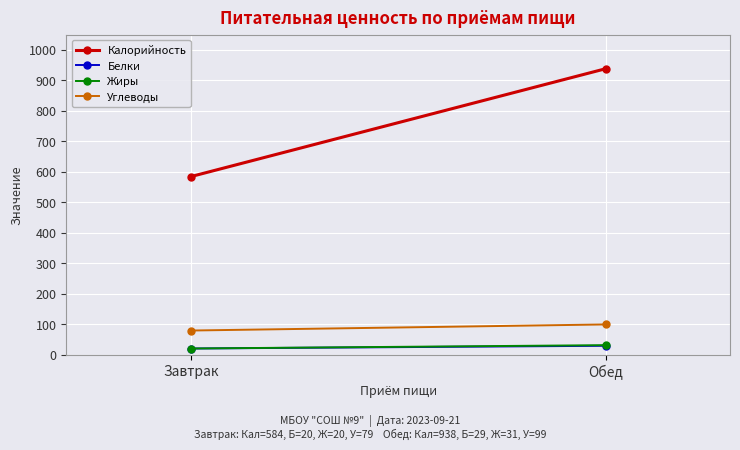

Is it true that Жиры equals 20 at Завтрак?

True